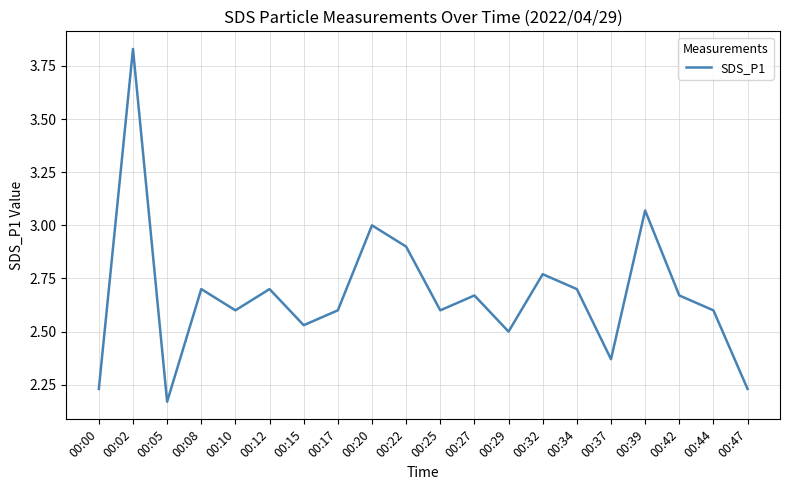

At which category does the data reach its first local valley?

00:05